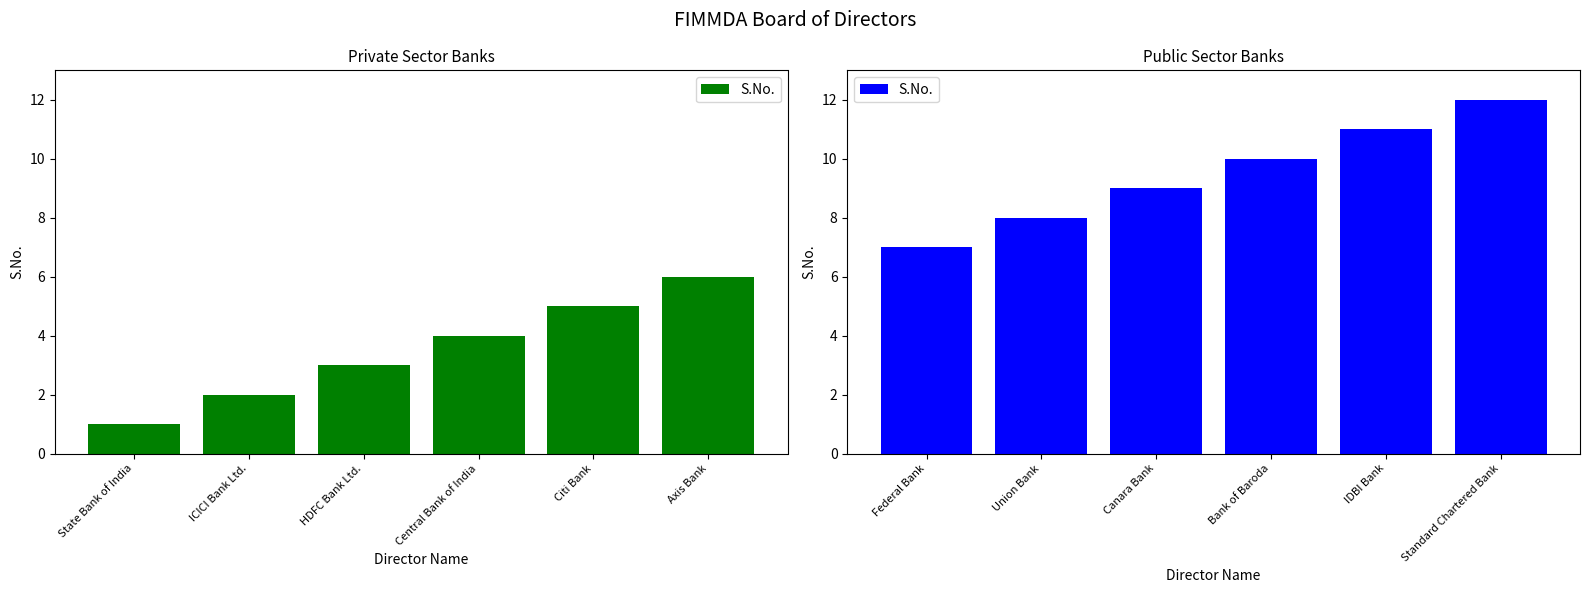

Is it true that the value at IDBI Bank is 17?

False